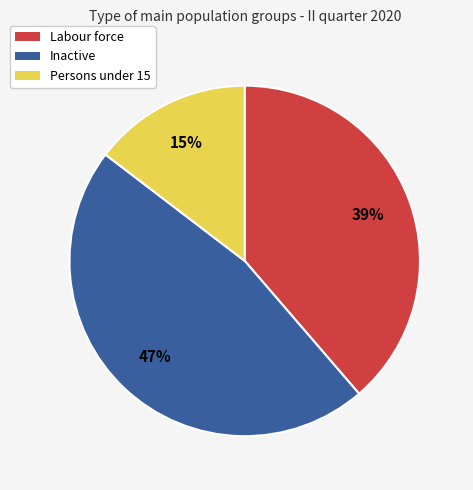

Combined, do Persons under 15 and Inactive account for over 50%?

Yes